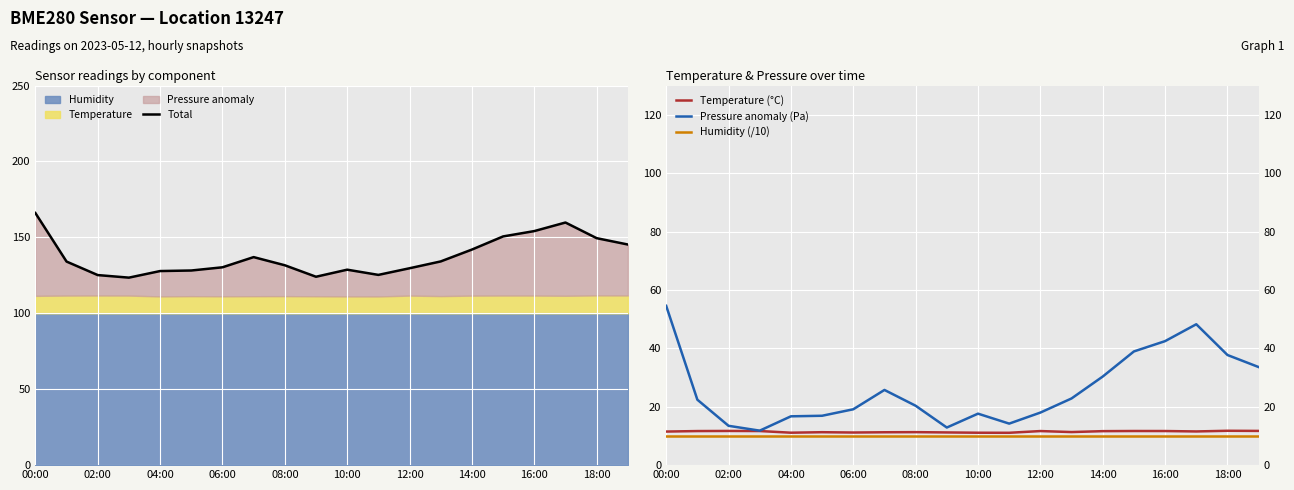

What is the sum of all Total values?

2747.1